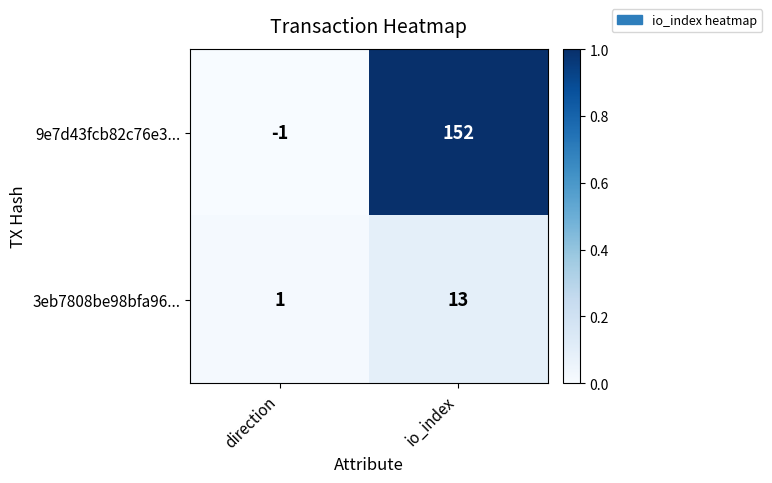

Is it true that 3eb7808be98bfa96... equals 1 at direction?

True